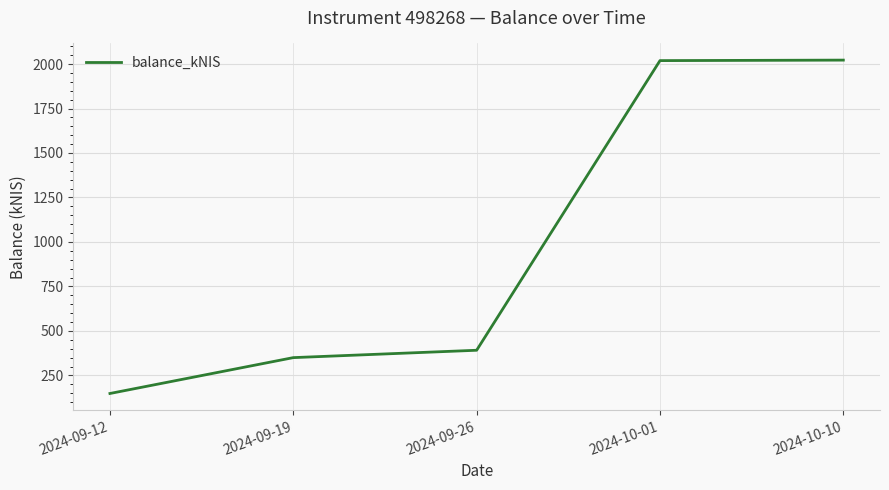

Is it true that the value at 2024-09-12 is 64.2?

False